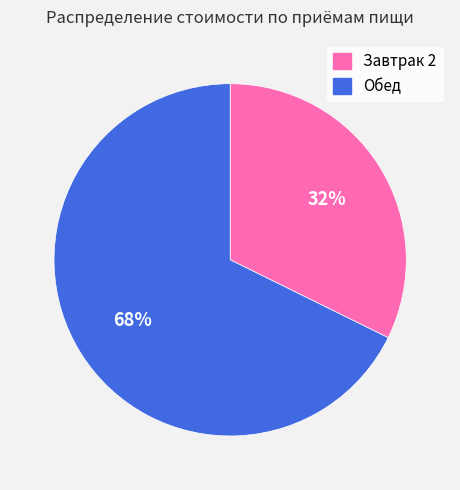

Approximately how many times larger is the value at Обед compared to Завтрак 2?

2.1